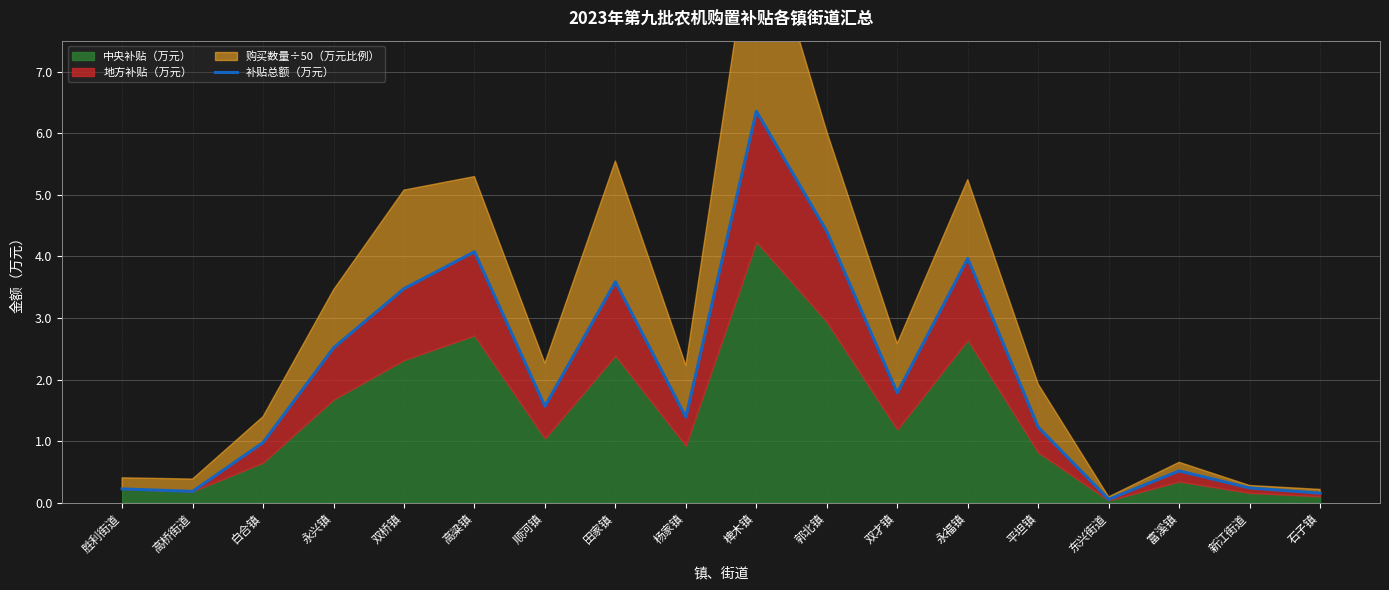

What is the label of the 8th point from the right?

郭北镇